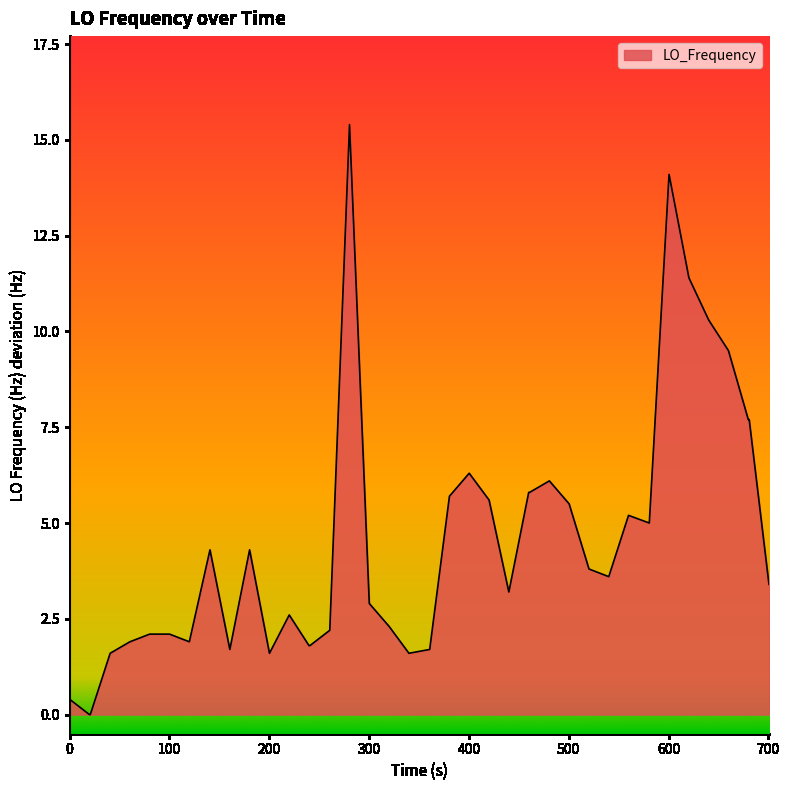

What is the difference between the maximum and minimum values?

15.4